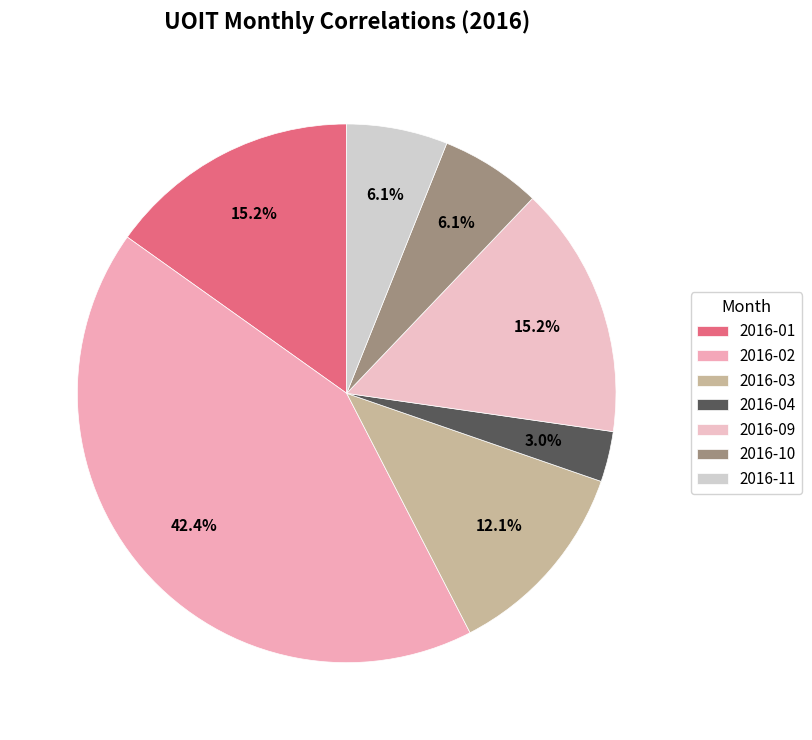

Which slice is the largest?

2016-02